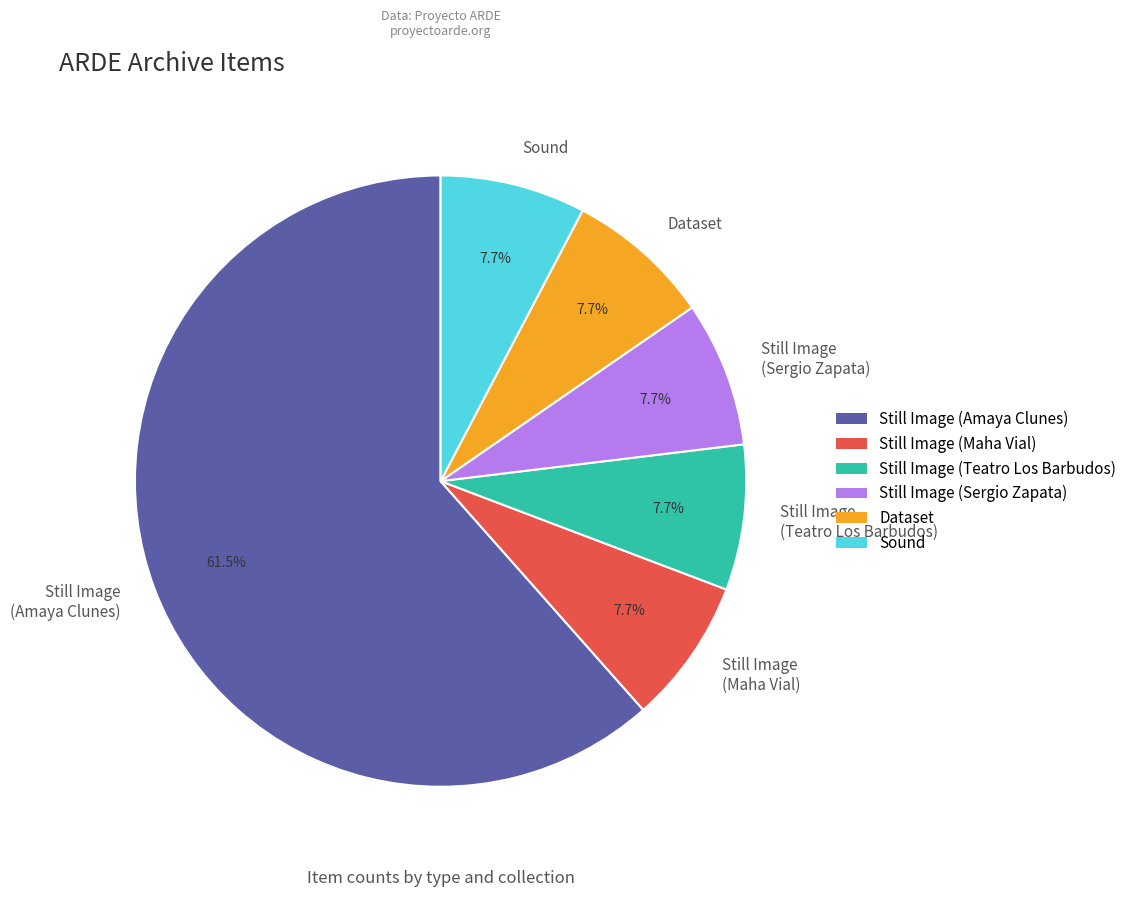

Combined, what portion of the pie is Still Image (Sergio Zapata) and Sound?

15.4%